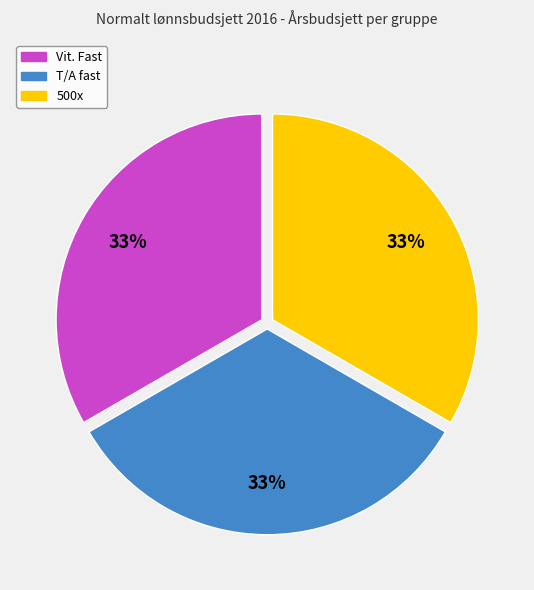

Is 500x the majority of the pie?

No